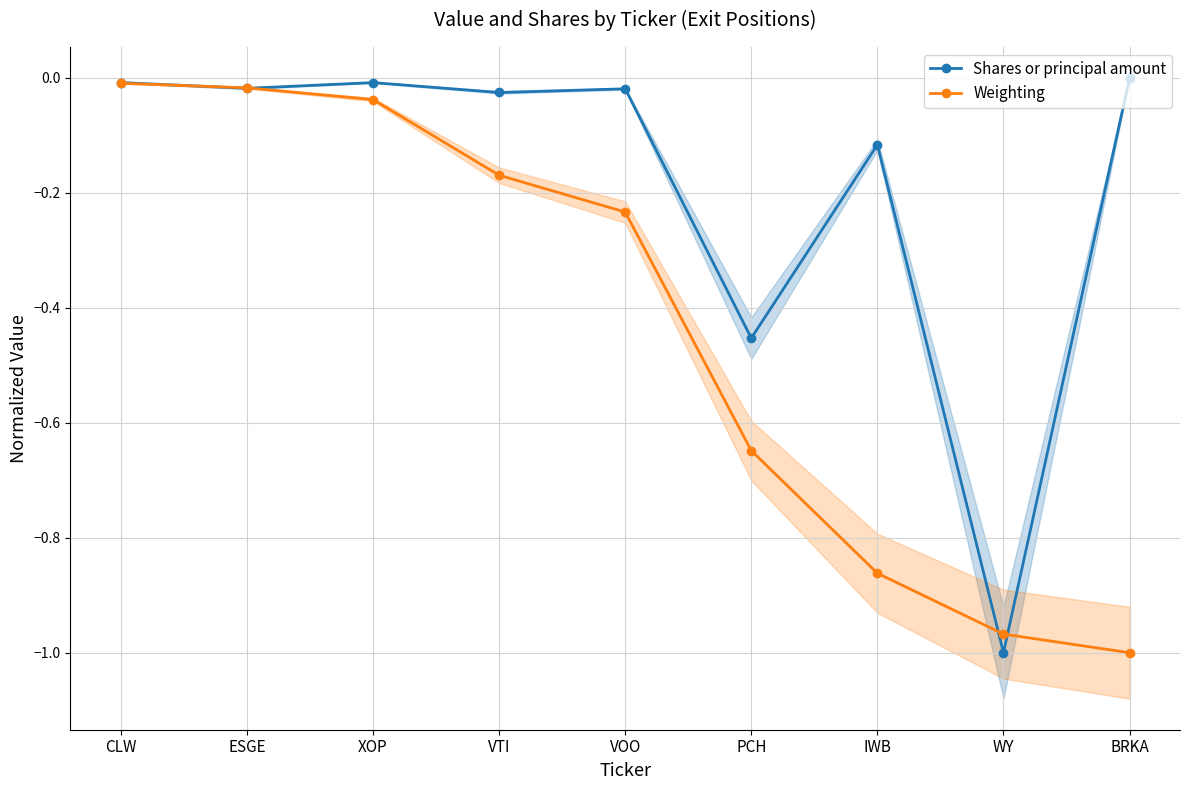

Rank the categories by Weighting value from highest to lowest.

CLW, ESGE, XOP, VTI, VOO, PCH, IWB, WY, BRKA